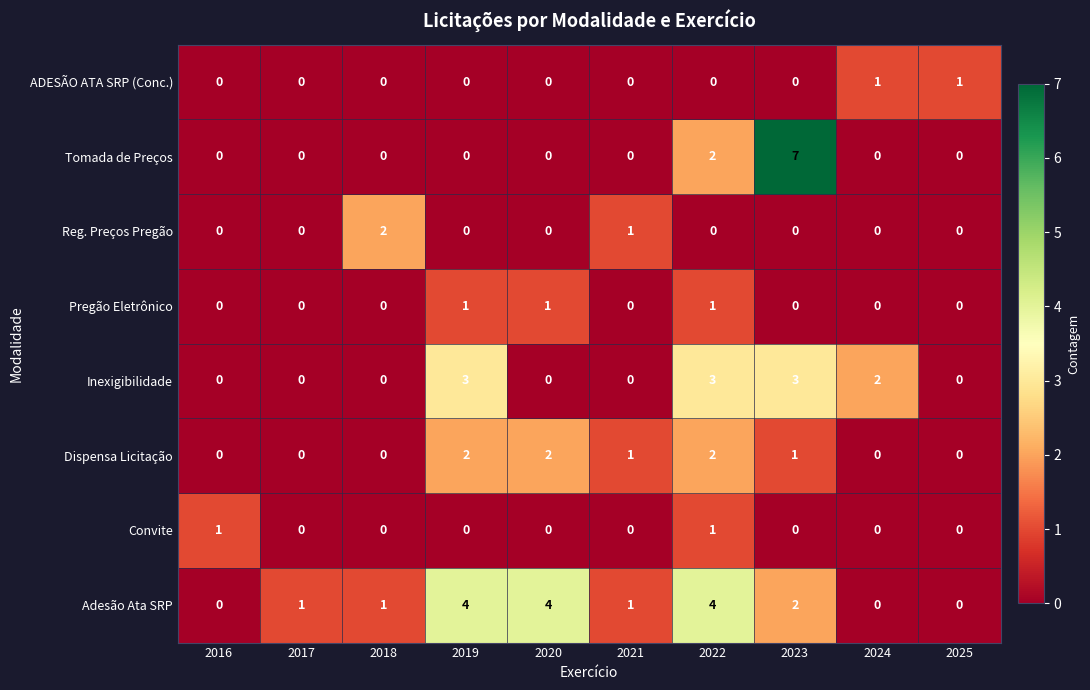

What is the greatest value displayed?

7